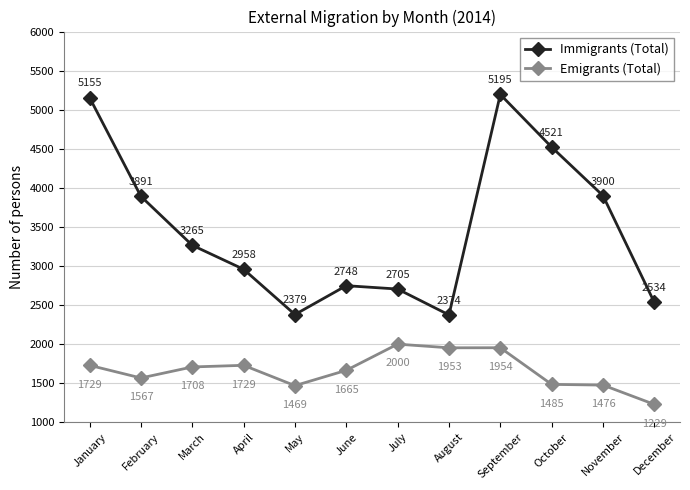

At which category is the sum across all series the highest?

September